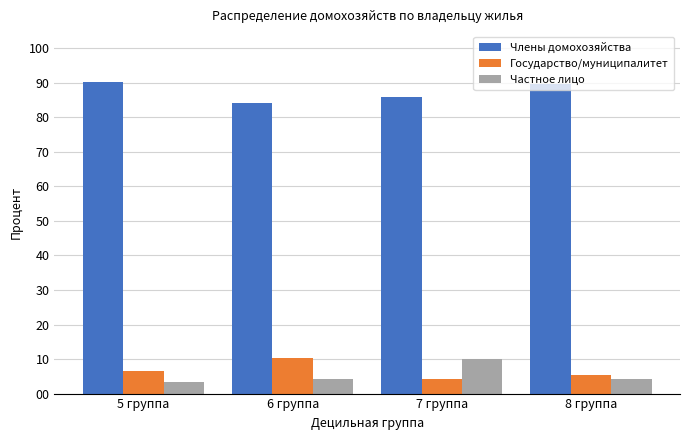

What is the label of the 4th bar from the left?

8 группа